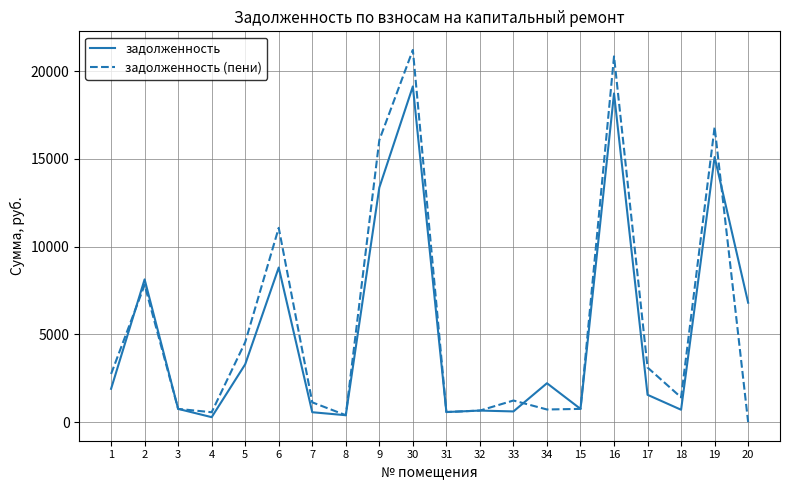

Rank the series at 17 from highest to lowest value.

задолженность (пени), задолженность